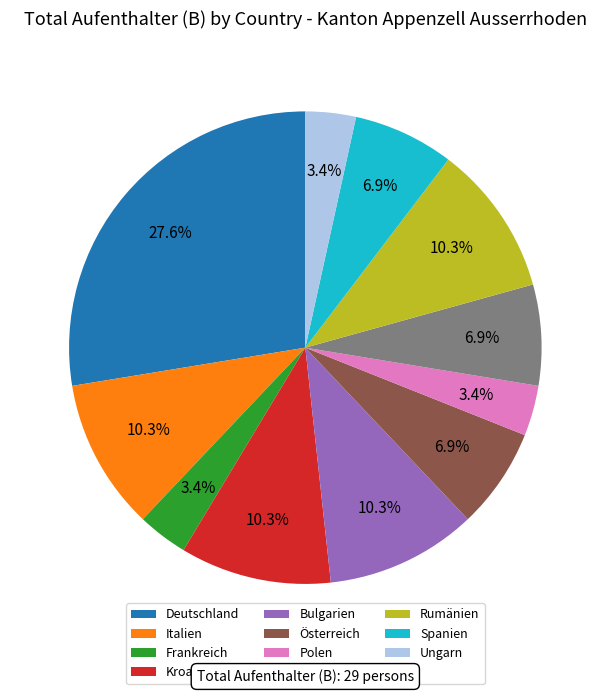

The Portugal slice represents 1% of the pie. True or false?

False